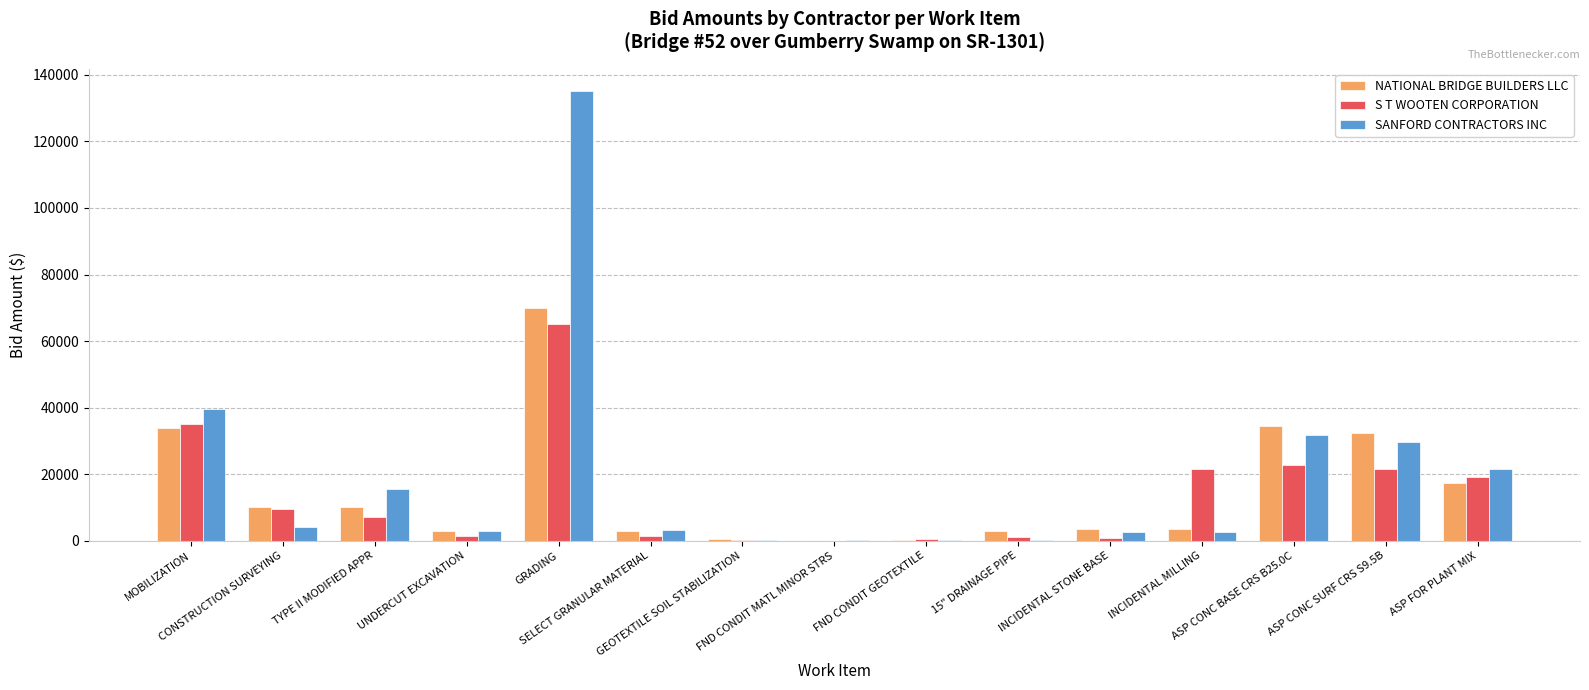

What is the maximum value for S T WOOTEN CORPORATION?

65000.0